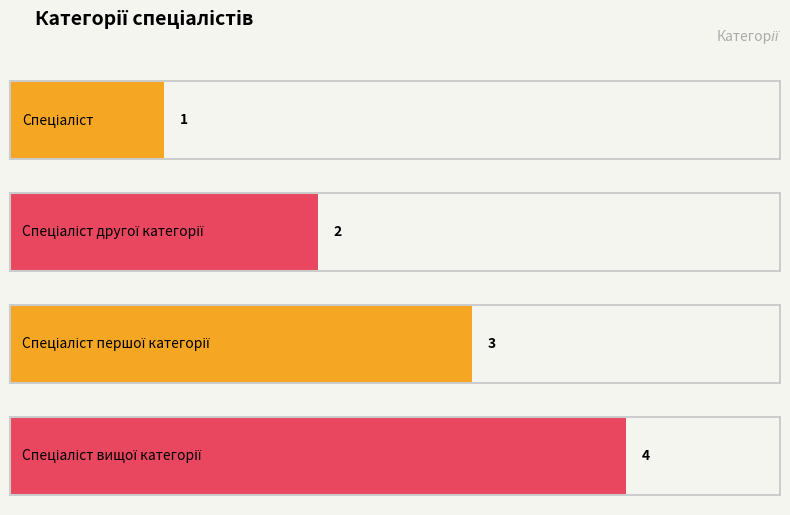

What value does the data have at Спеціаліст?

1